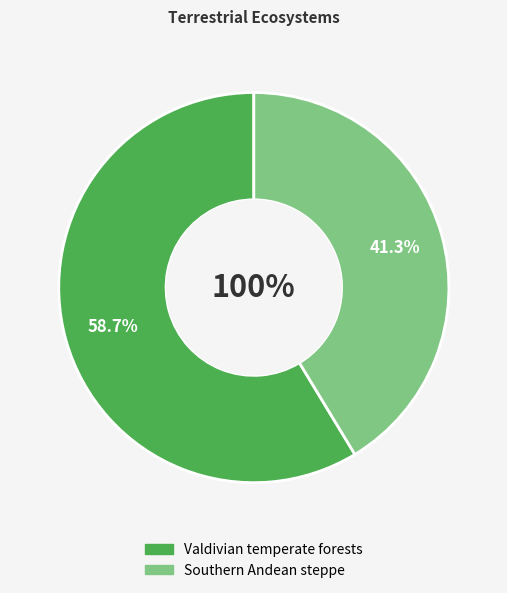

What percentage is NOT represented by Southern Andean steppe?

58.7%